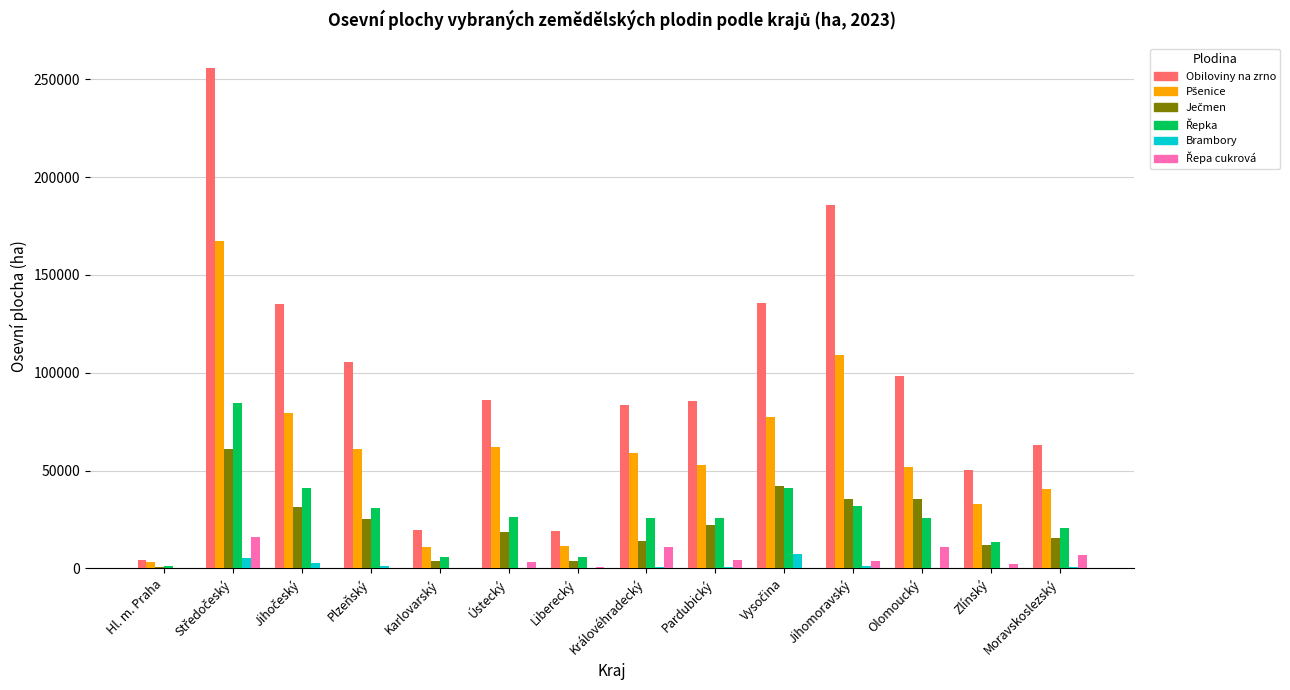

Between Liberecký and Moravskoslezský, which series saw the biggest shift?

Obiloviny na zrno